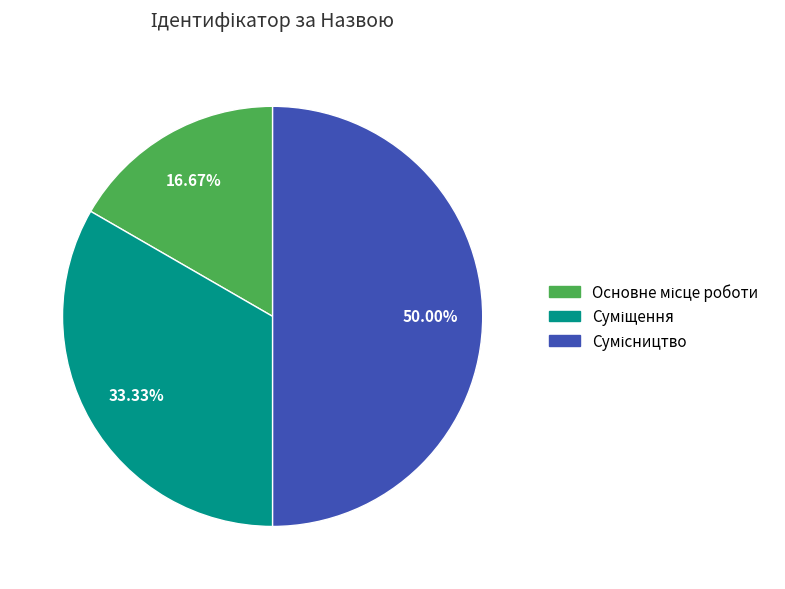

Count the number of slices in the pie.

3